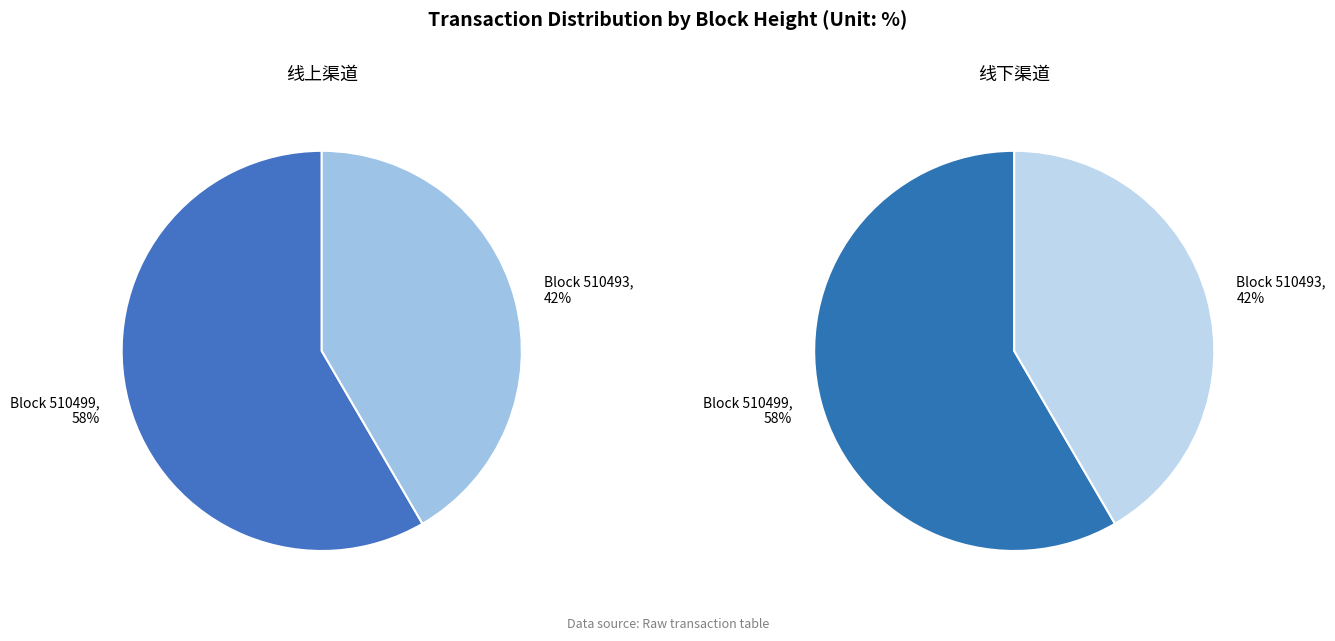

What percentage is the 510493 slice, to the nearest percent?

42%